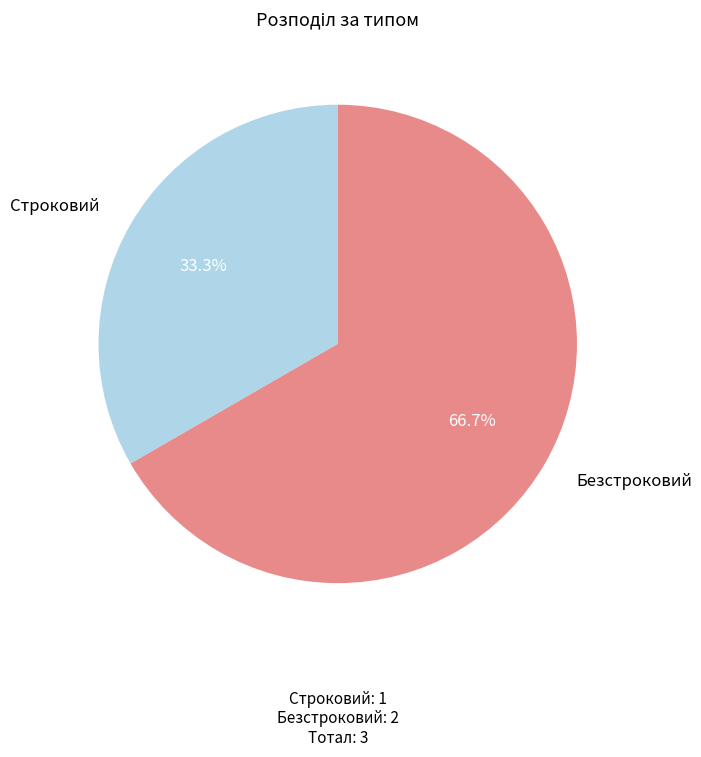

What percentage is the Безстроковий slice, to the nearest percent?

67%